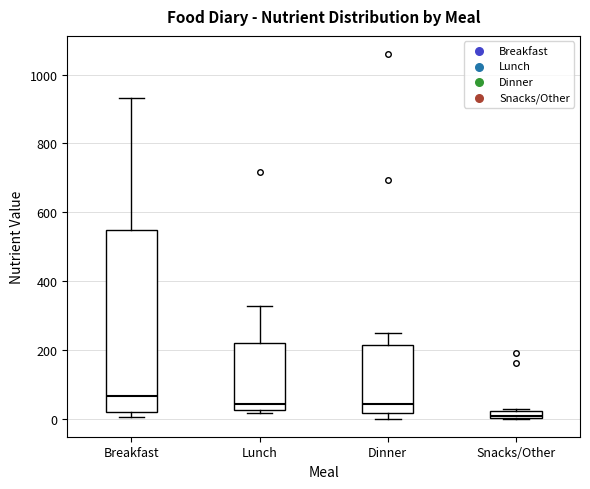

Which box is the tallest, from its lower edge to its upper edge?

Breakfast